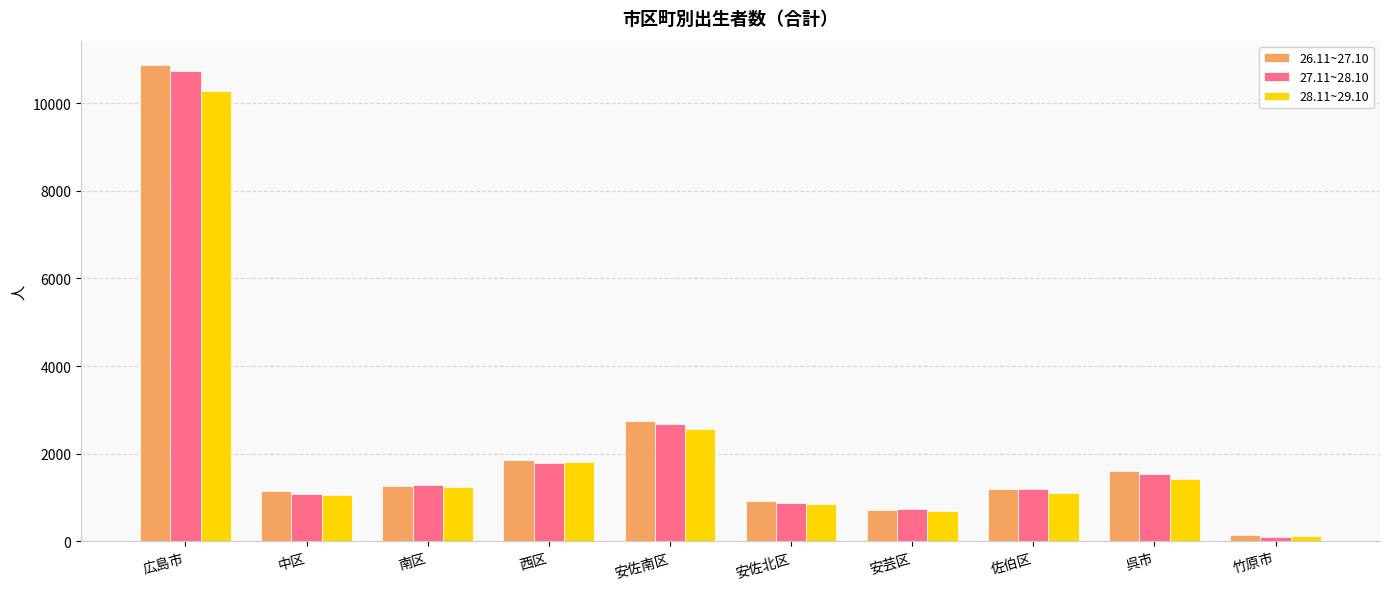

How many data points in 28.11~29.10 are less than 1237?

5